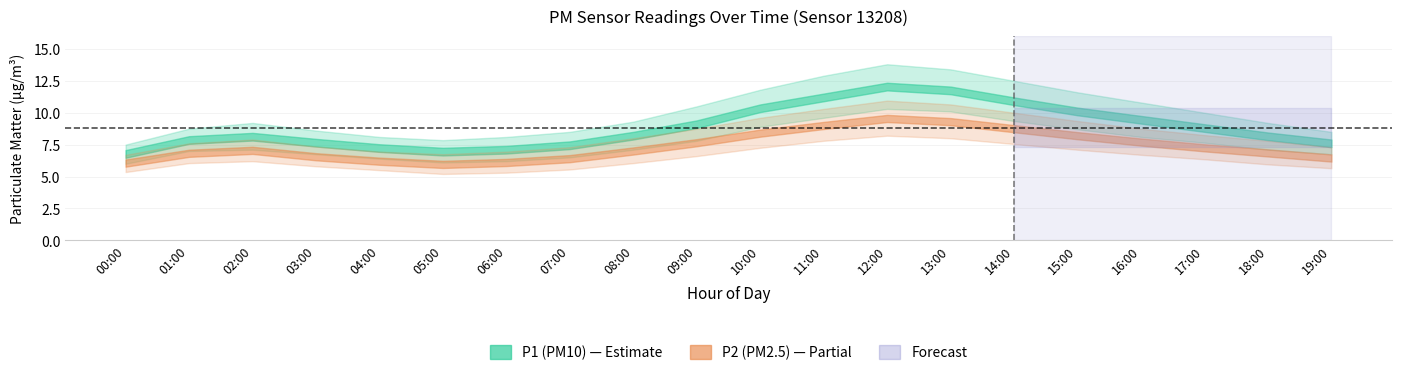

In P1_upper, how many points are lower than both neighbors (excluding endpoints)?

1